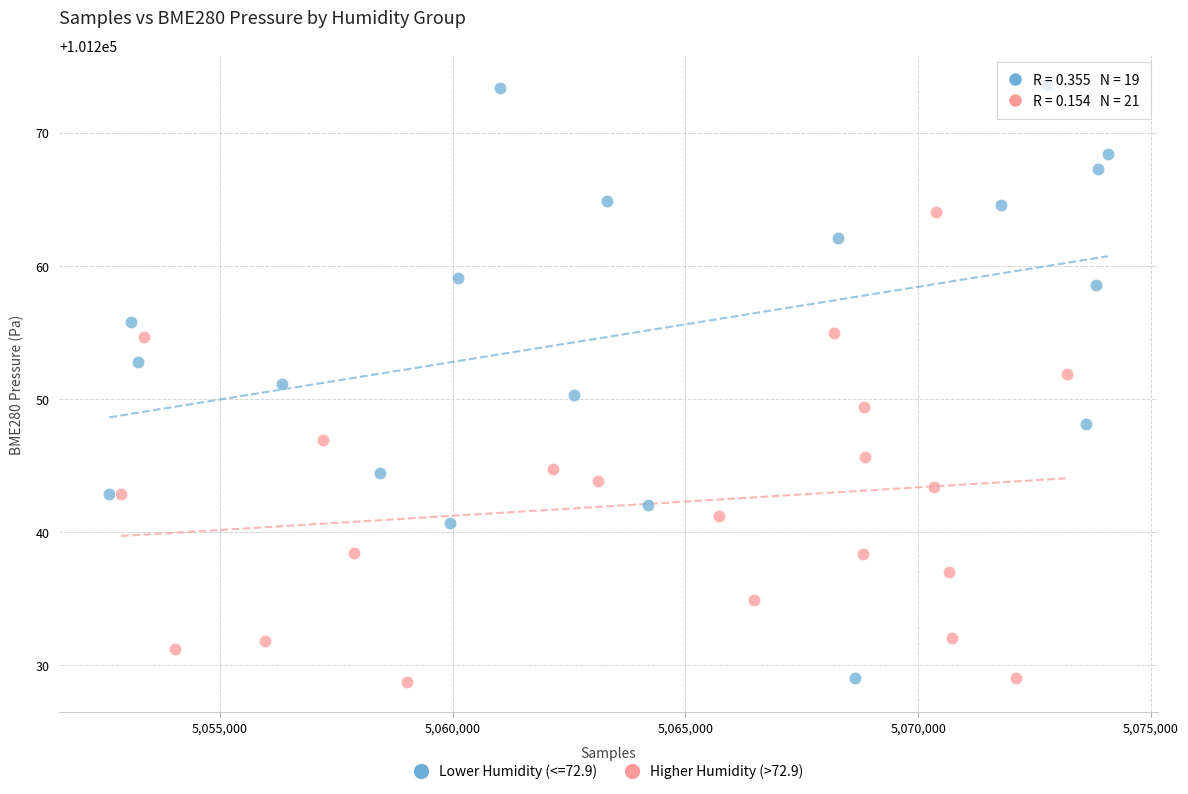

Which series contains the highest Y value?

Lower Humidity (<=72.9)